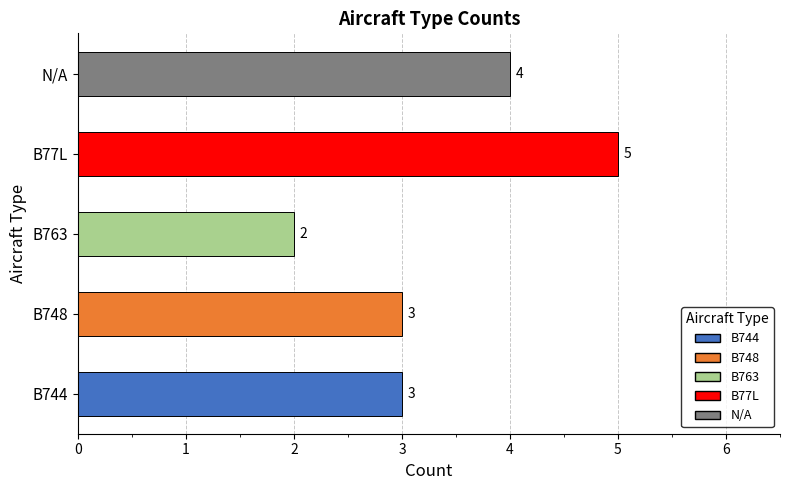

True or false: the data shows 1 at B748.

False